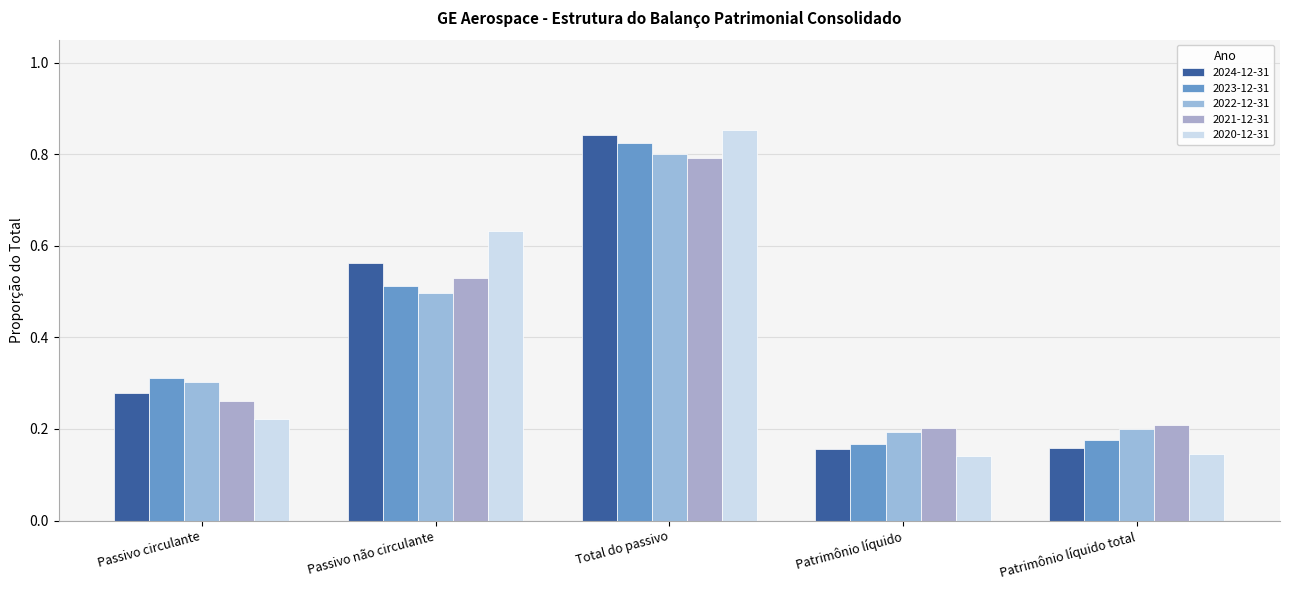

What is the label of the 2nd bar from the left?

Passivo não circulante